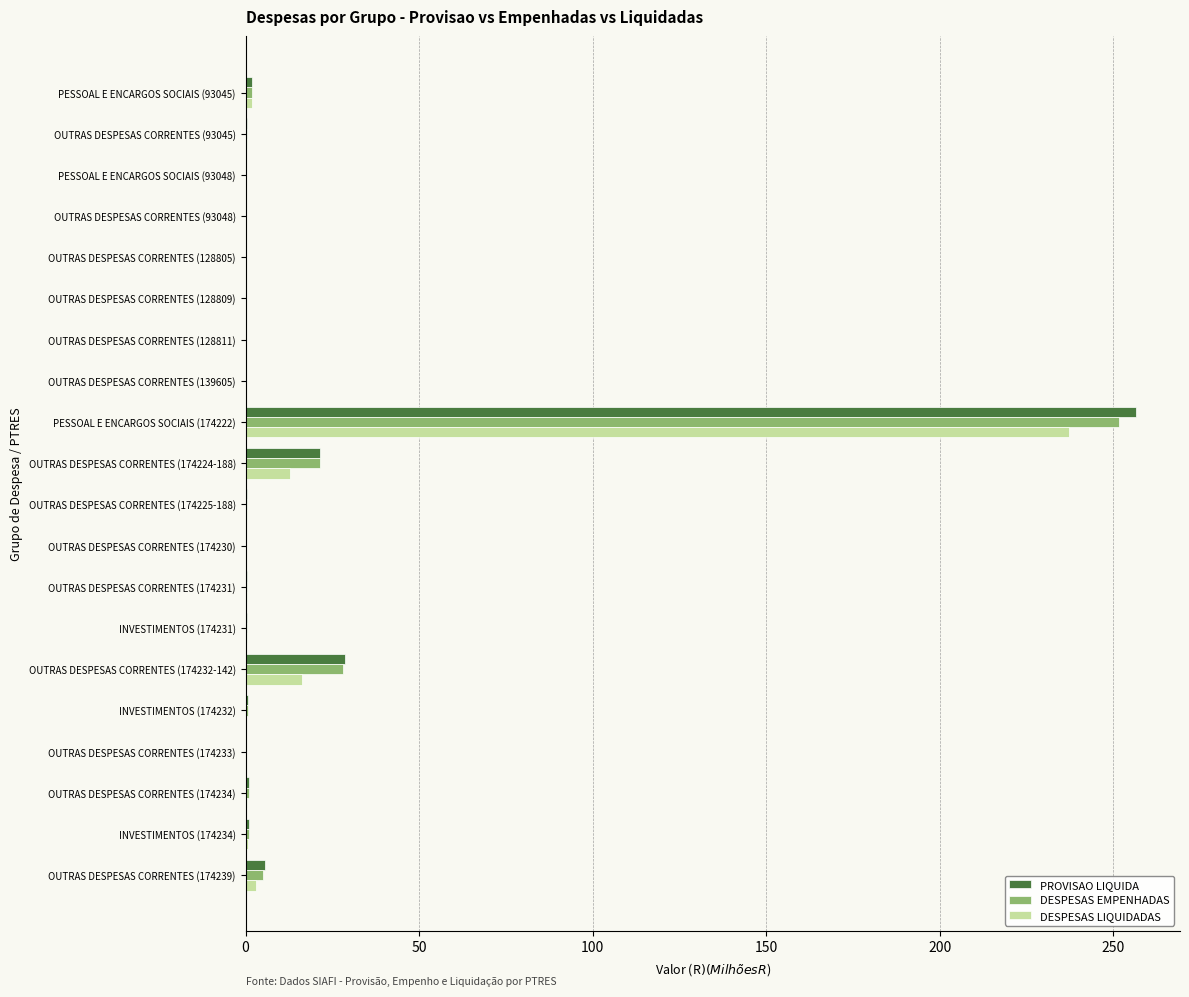

How many distinct data groups are displayed?

3